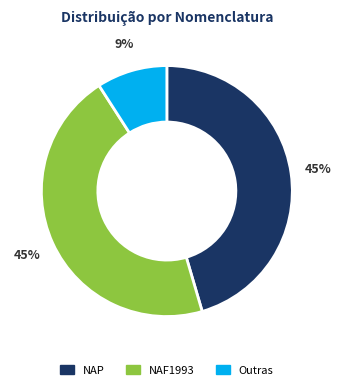

Is there a majority slice in this chart?

No